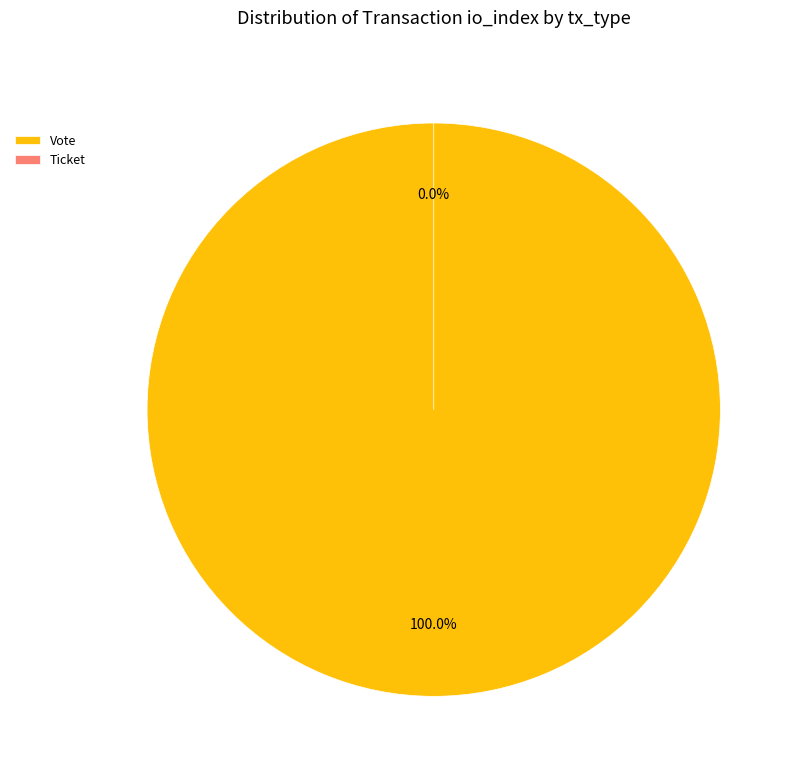

What is the largest slice in the pie chart?

Vote